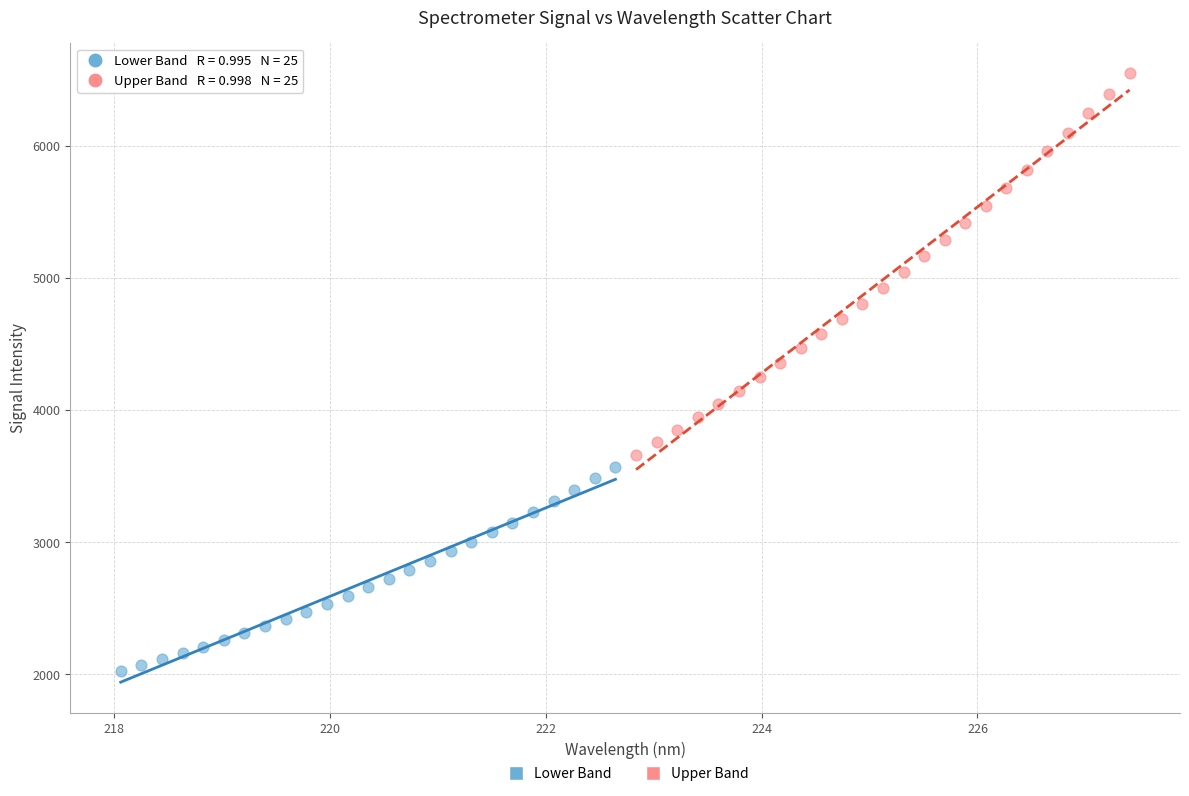

Which series reaches the maximum Y coordinate?

Upper Band